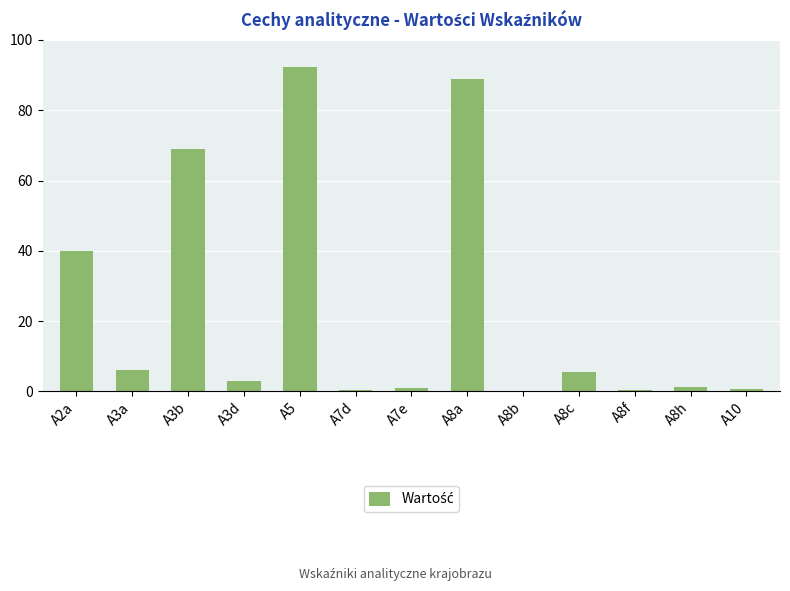

Approximately how many times larger is the value at A7d compared to A3a?

0.1